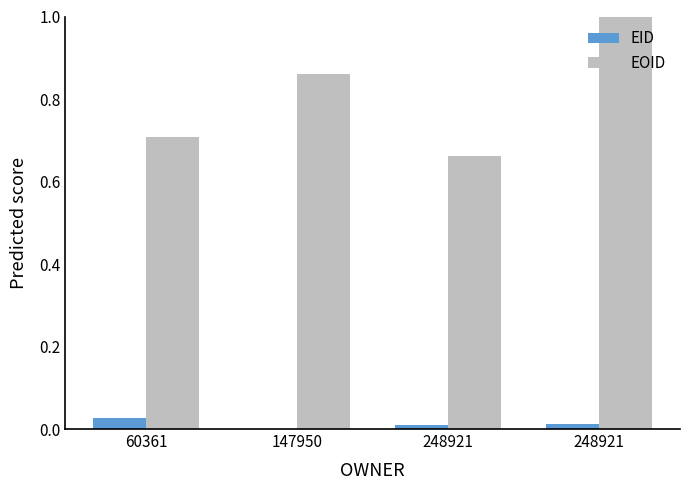

How many groups of bars are there?

4